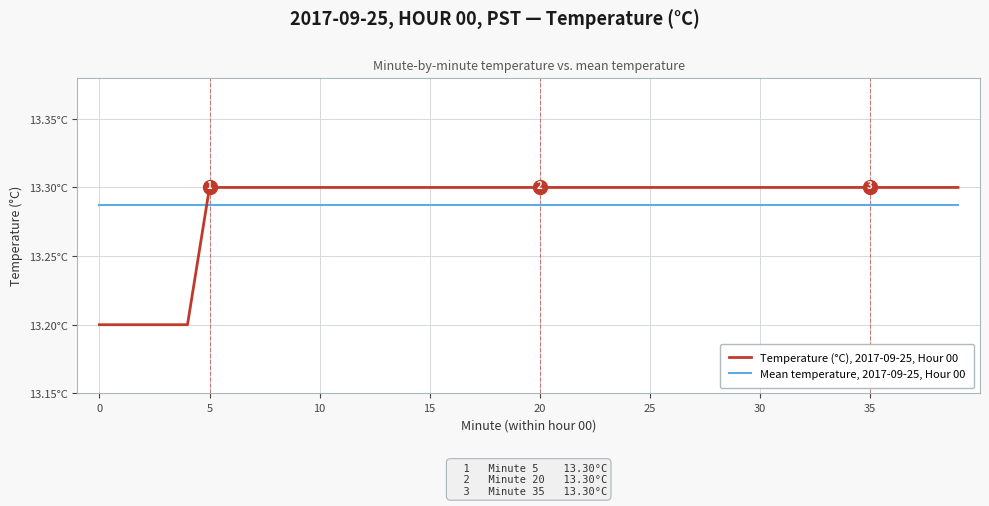

What is the difference between the maximum and minimum values in the Temperature (°C), 2017-09-25, Hour 00 series?

0.1